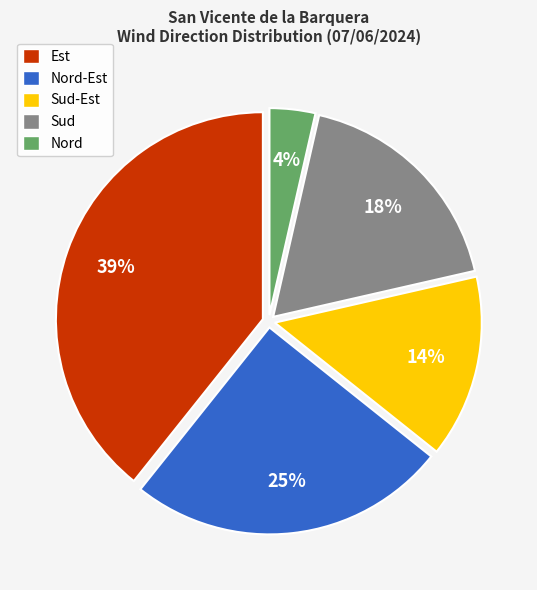

How many slices are in this pie chart?

5